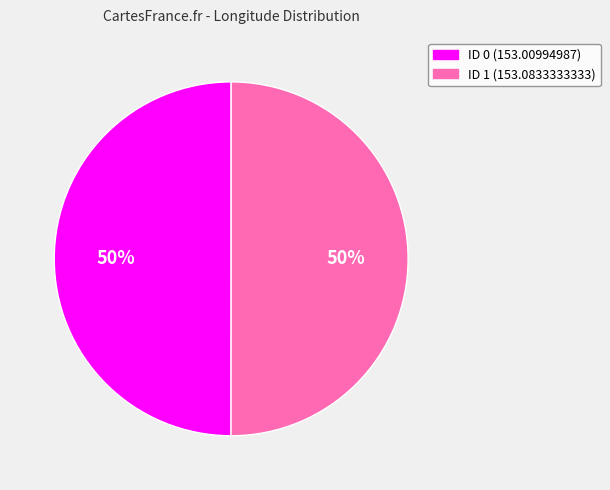

Count the number of slices in the pie.

2